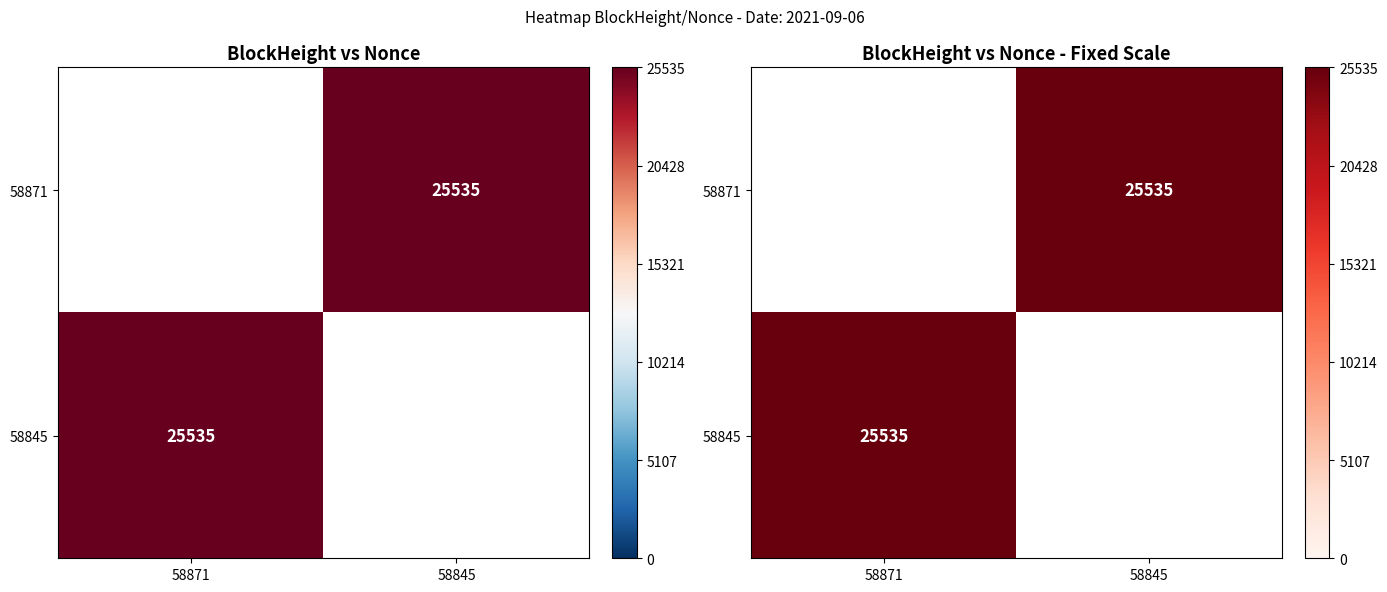

Count the 58871 values in the range 0 to 25535.

2